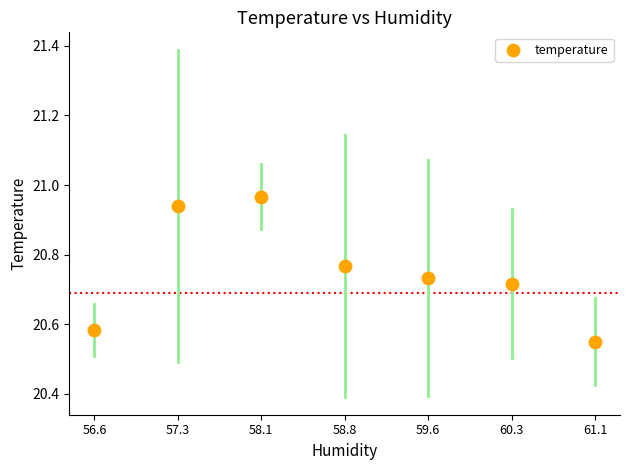

What is the range of Y values (max minus min)?

0.4